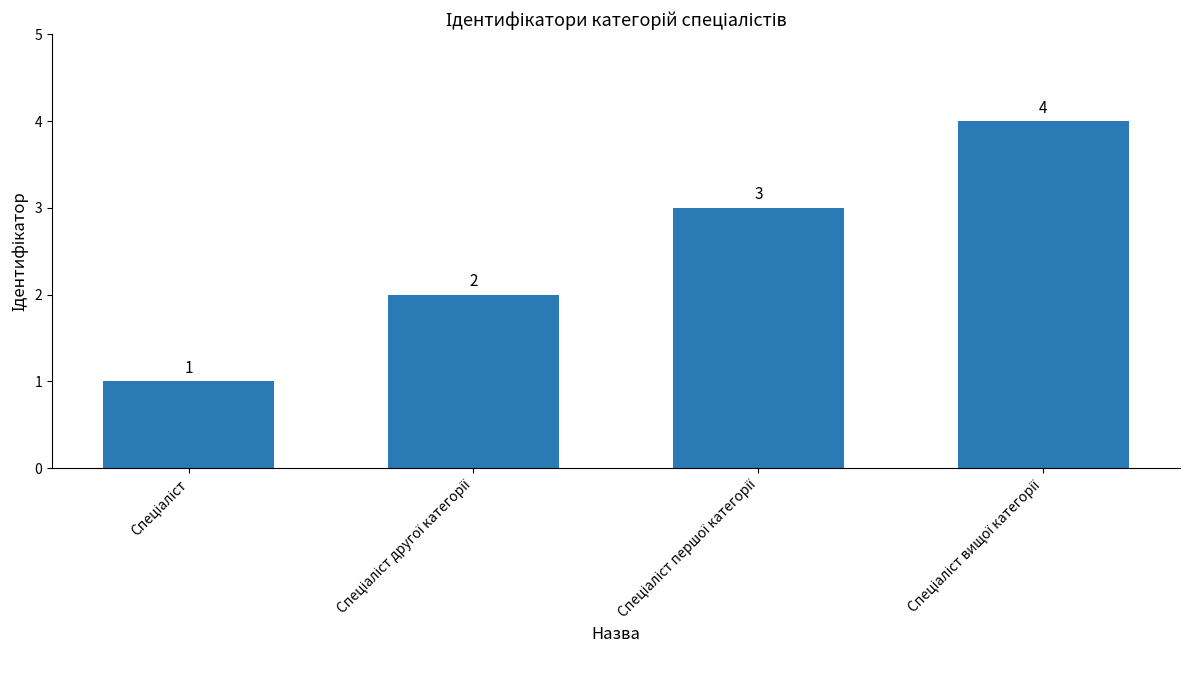

What is the difference between the maximum and minimum values?

3